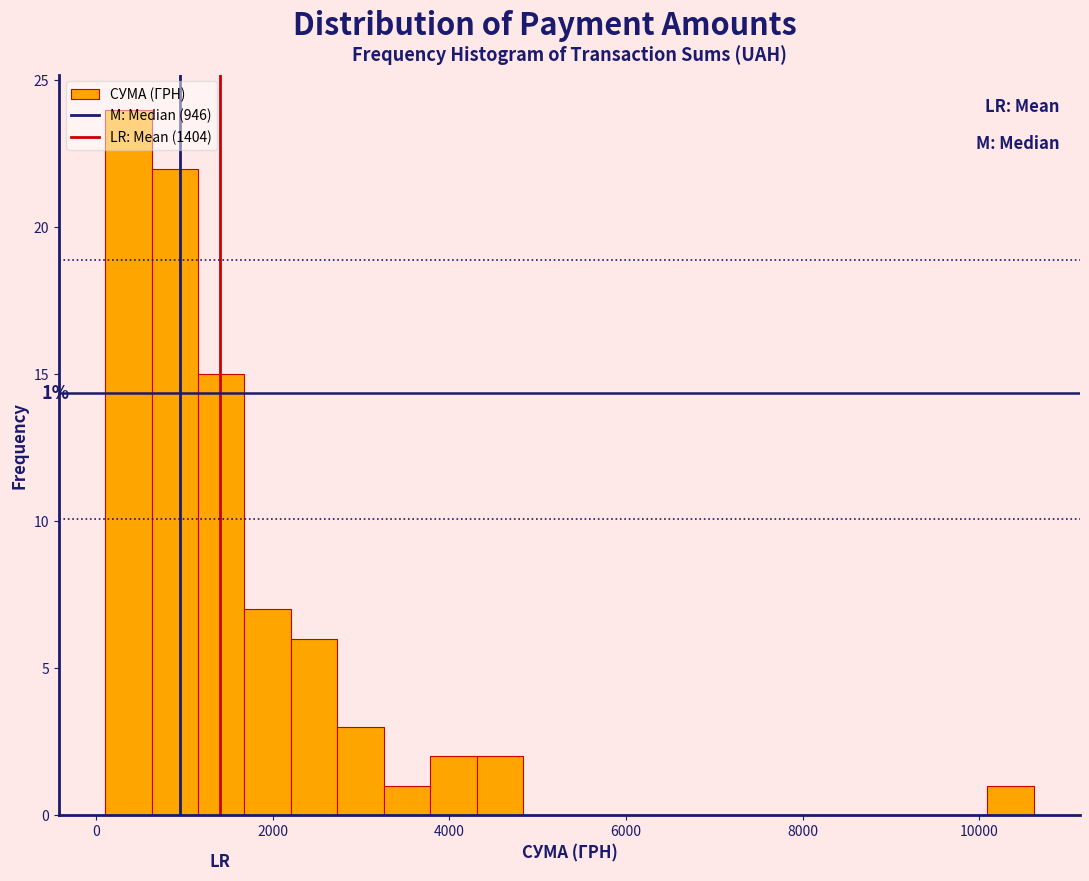

Around what value on the x-axis is the tallest bar? Give the approximate position of its centre, as read against the axis.

400